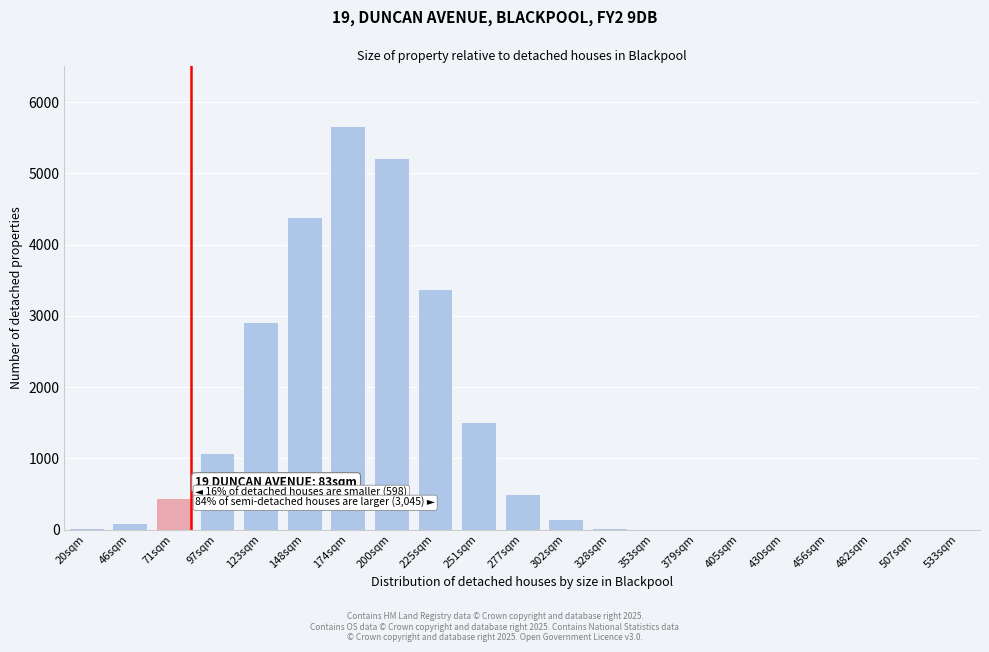

The value at 379sqm is 0. True or false?

True